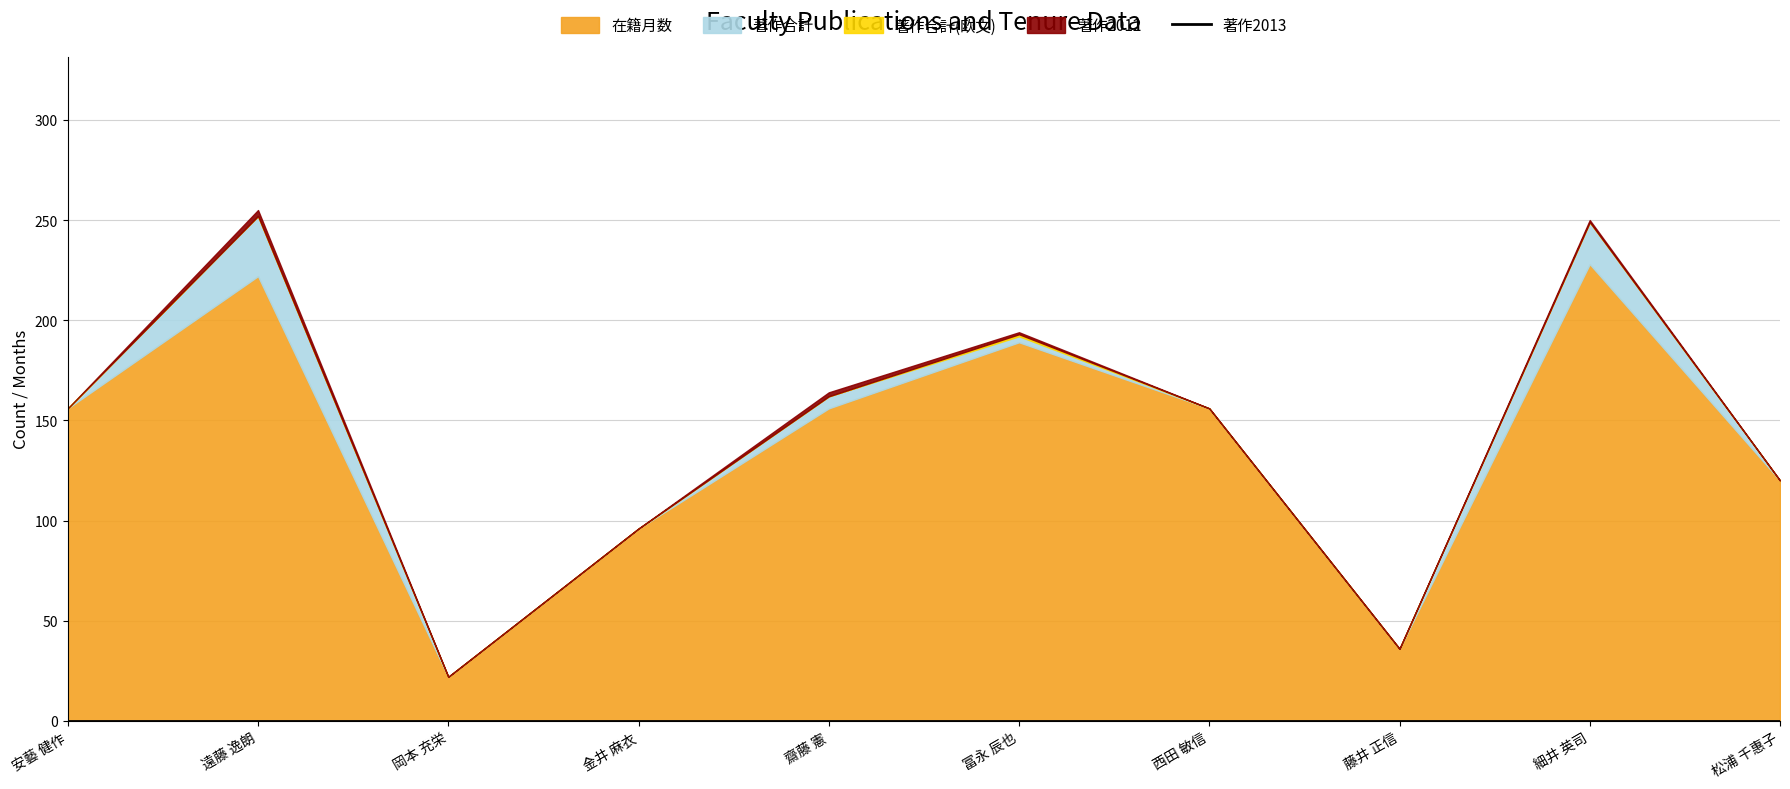

True or false: 著作2012 and 著作2013 cross at least once.

False